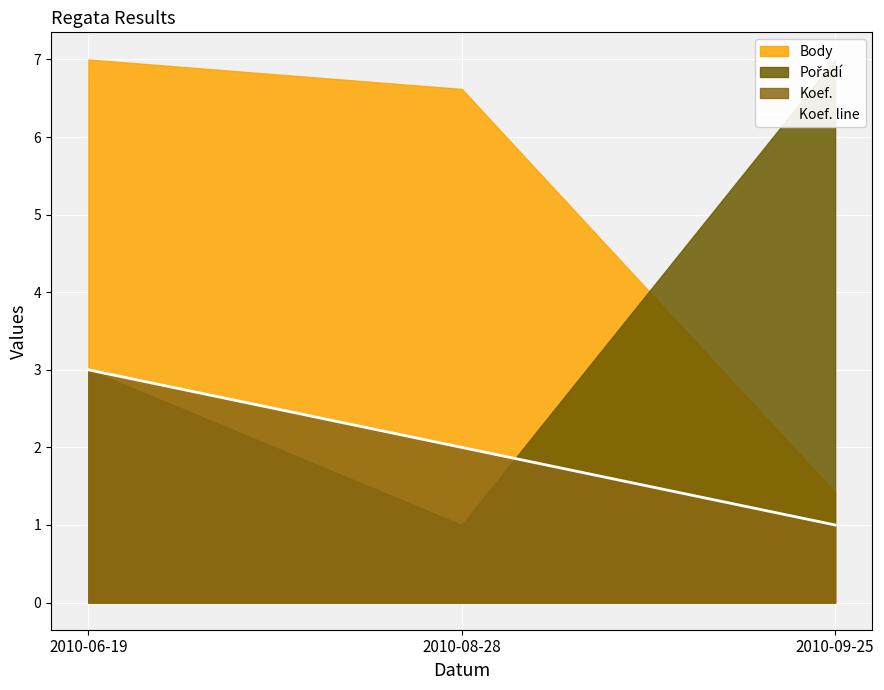

What is the maximum value for Koef. line?

3